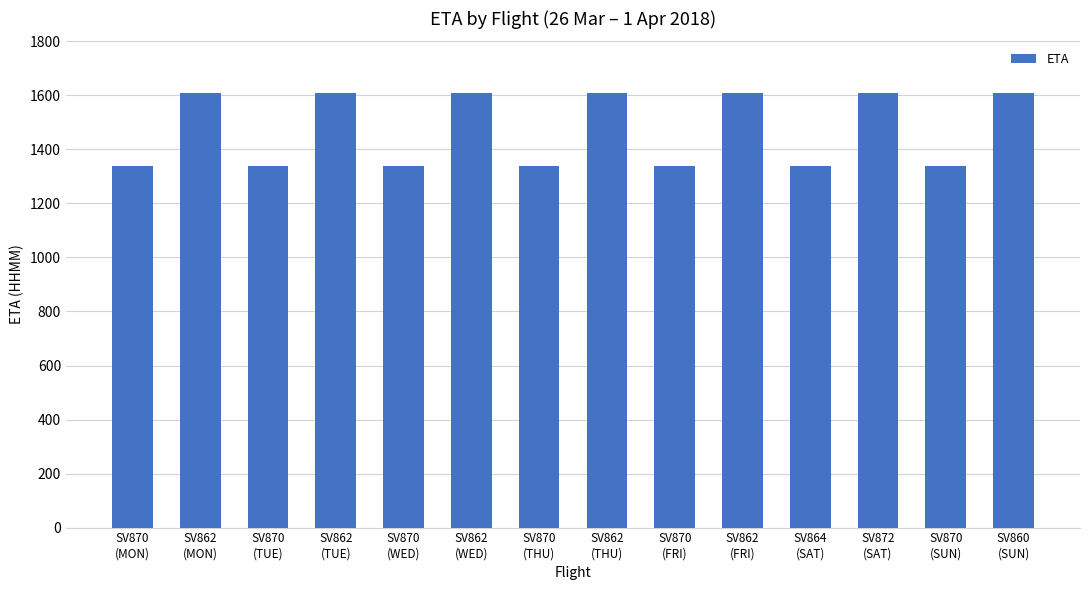

Reading left to right, what are all the values shown in this chart?

1340	1610	1340	1610	1340	1610	1340	1610	1340	1610	1340	1610	1340	1610